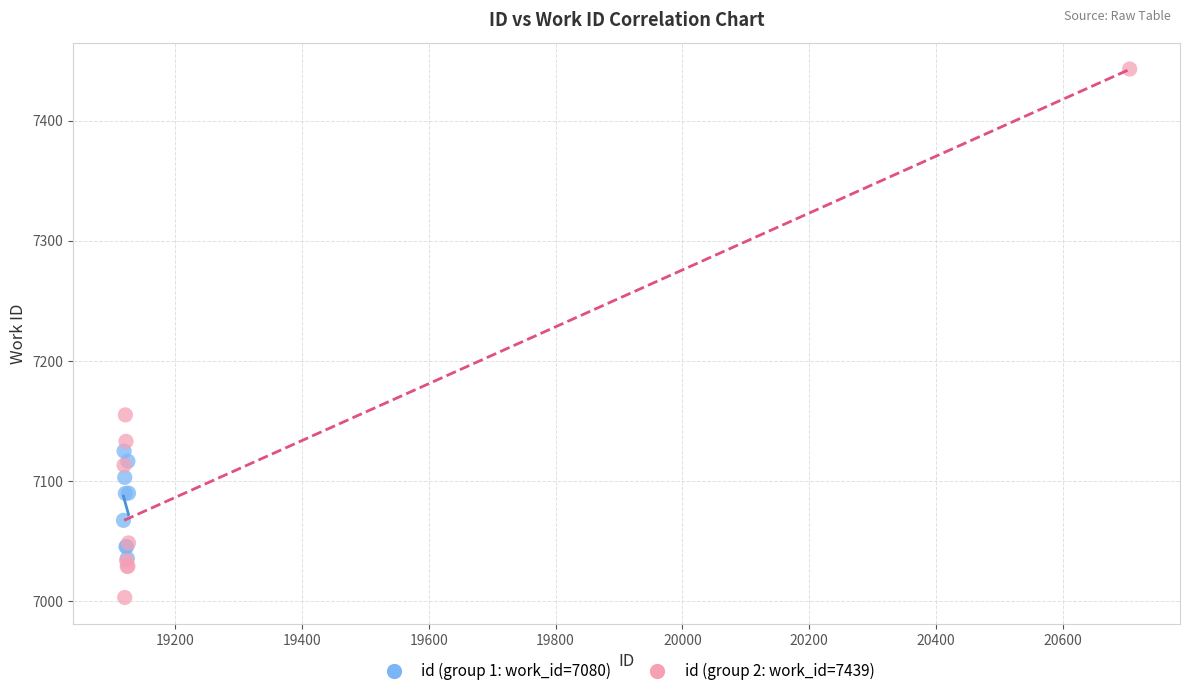

Which series reaches the minimum Y coordinate?

id (group 2: work_id=7439)